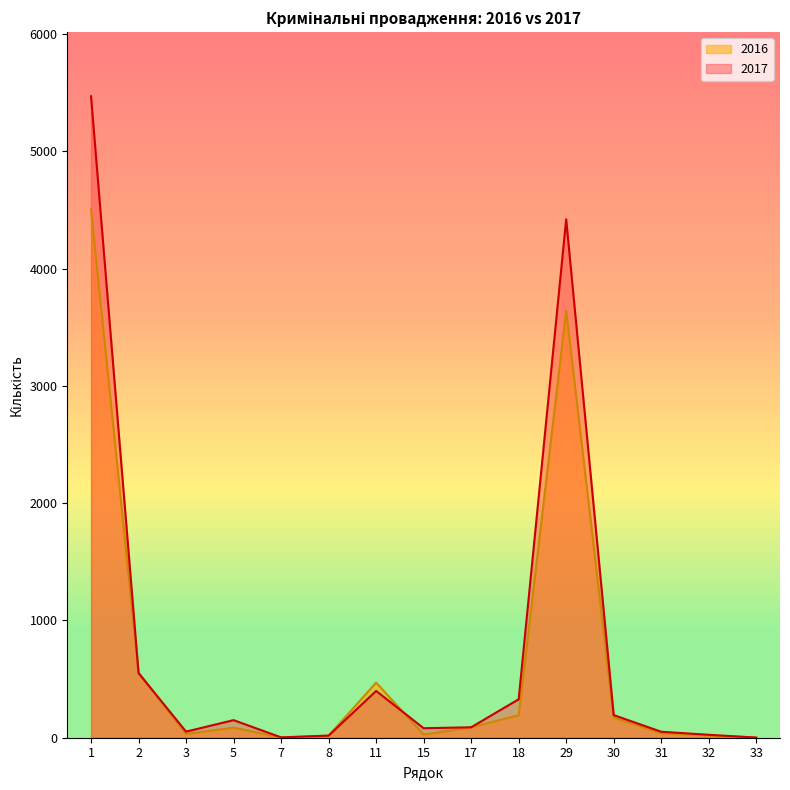

The 2016 series shows 17 at 15. True or false?

False